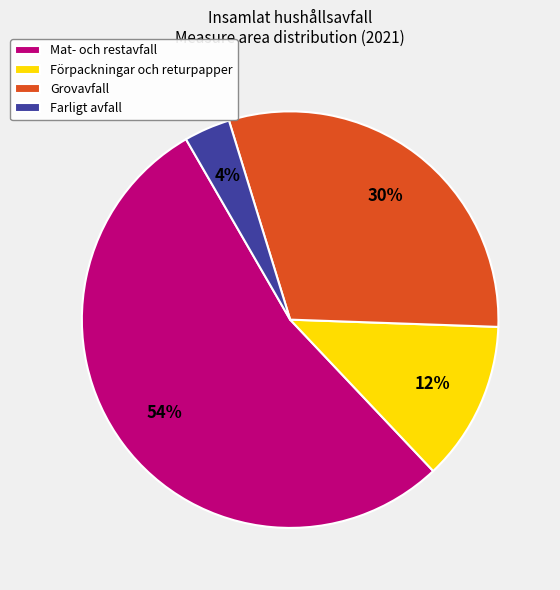

What percentage is the Förpackningar och returpapper slice, to the nearest percent?

12%